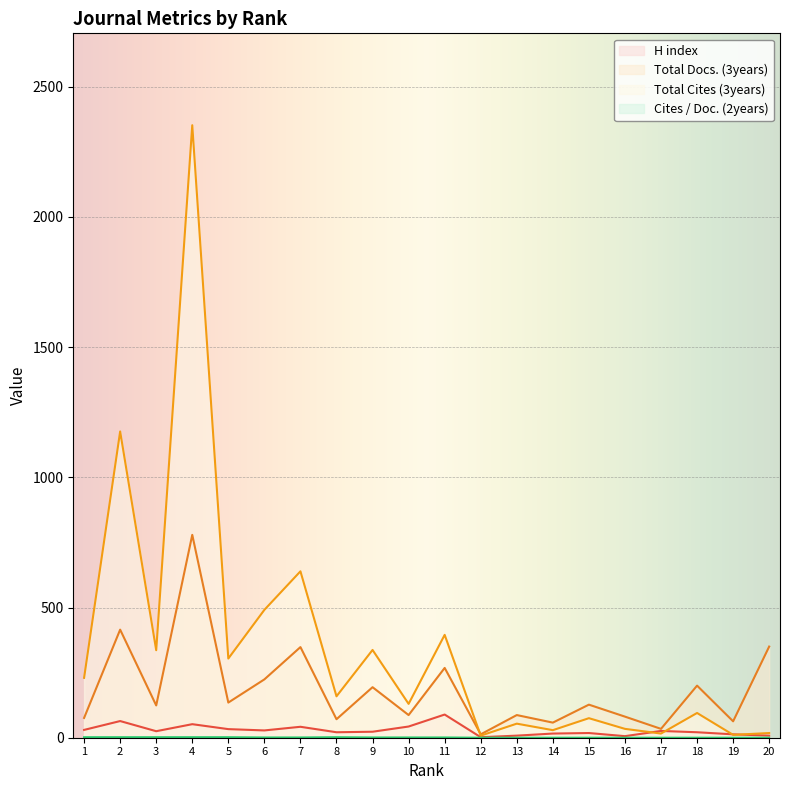

True or false: Total Cites (3years) and Cites / Doc. (2years) intersect in this chart.

False